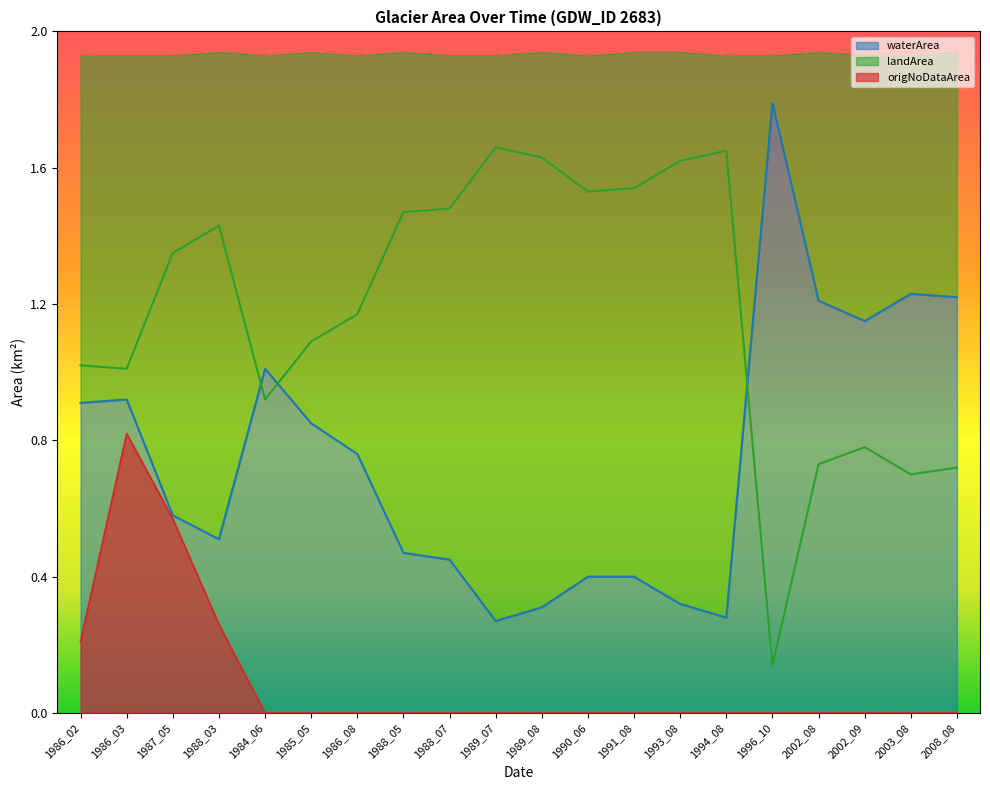

What is the total value across all series at 2003_08?

1.9